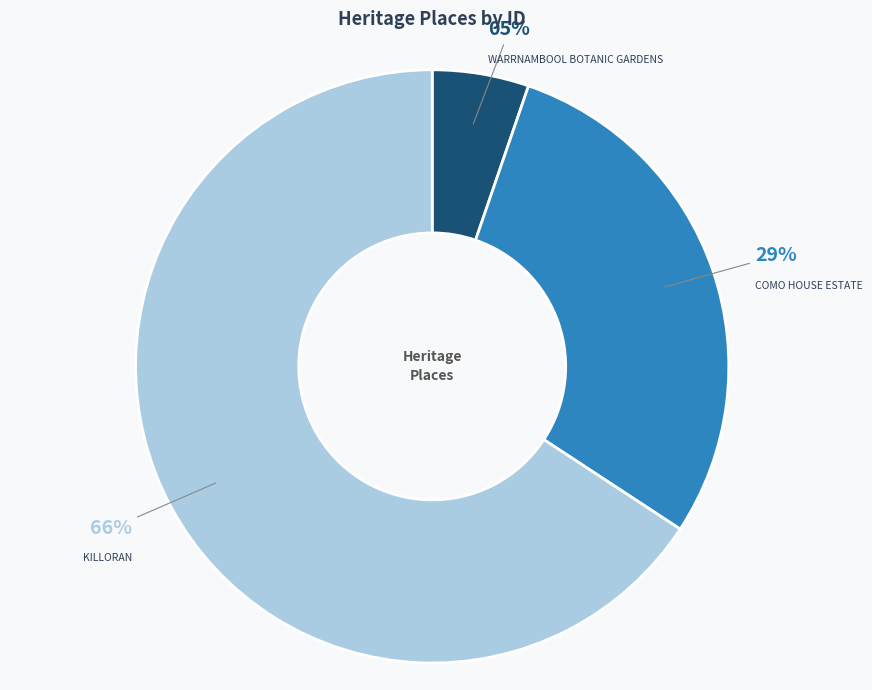

Is WARRNAMBOOL BOTANIC GARDENS the majority of the pie?

No